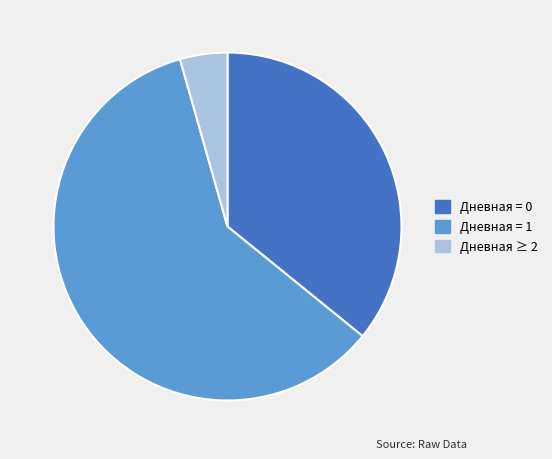

Does any single category account for the majority?

Yes